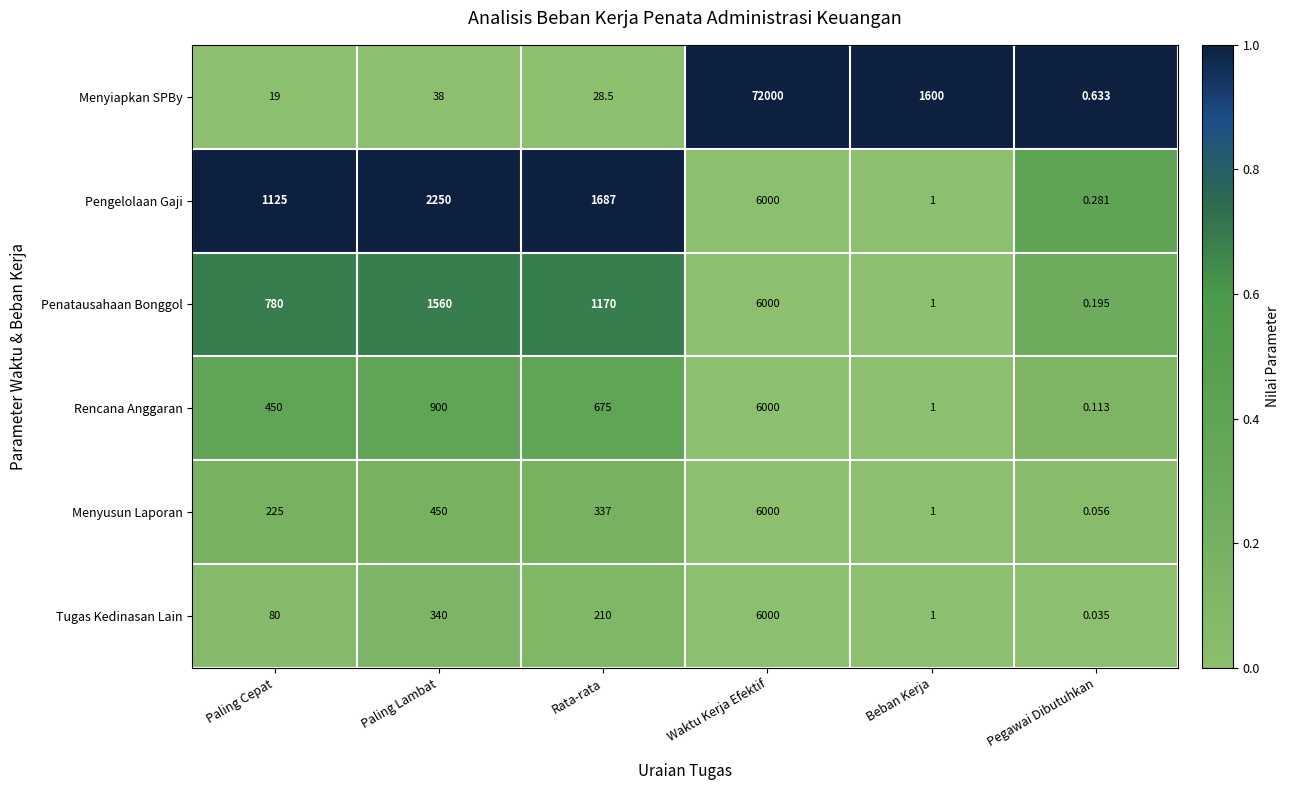

Between Waktu Kerja Efektif and Beban Kerja, which series saw the biggest shift?

Menyiapkan SPBy